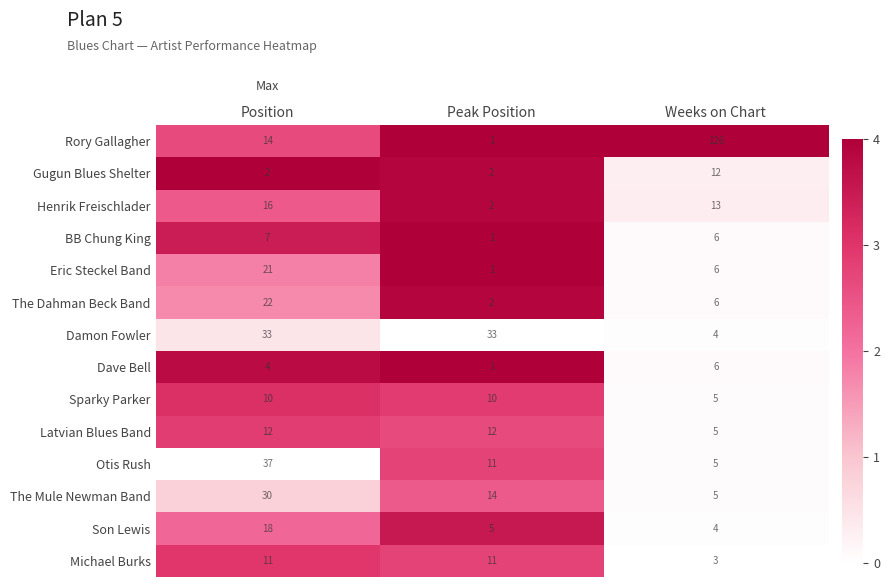

Rank the series at Position from highest to lowest value.

Otis Rush, Damon Fowler, The Mule Newman Band, The Dahman Beck Band, Eric Steckel Band, Son Lewis, Henrik Freischlader, Rory Gallagher, Latvian Blues Band, Michael Burks, Sparky Parker, BB Chung King, Dave Bell, Gugun Blues Shelter